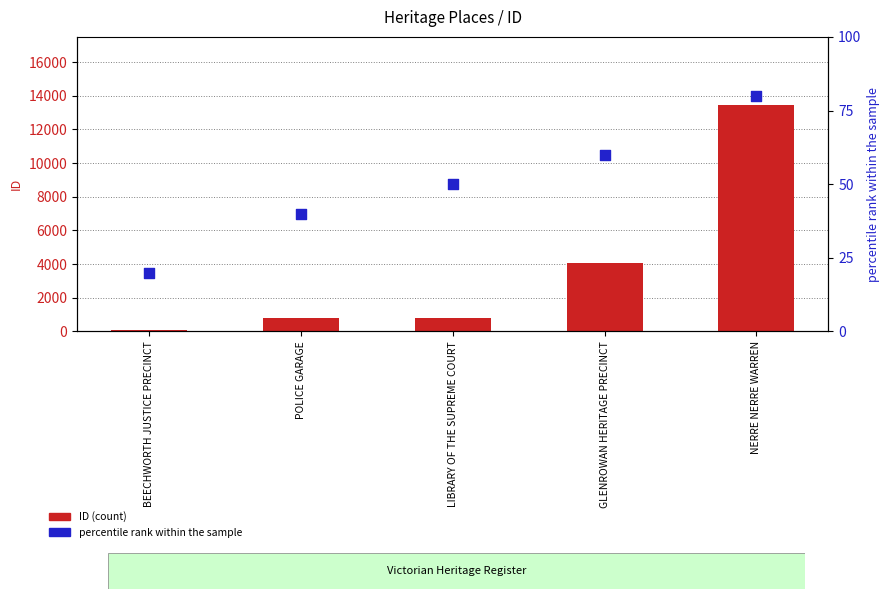

At which category is the sum across all series the highest?

NERRE NERRE WARREN